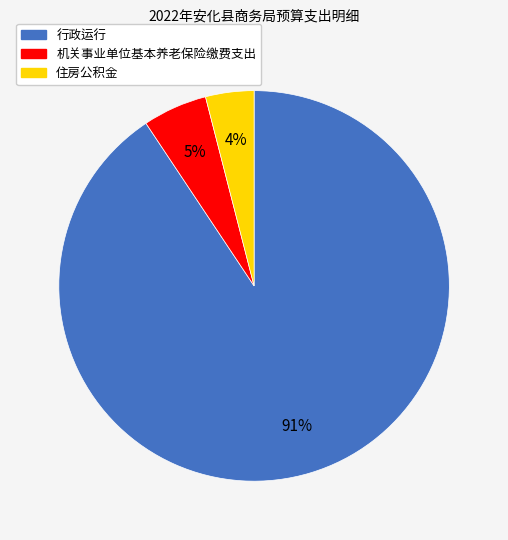

How many segments does this pie chart have?

3